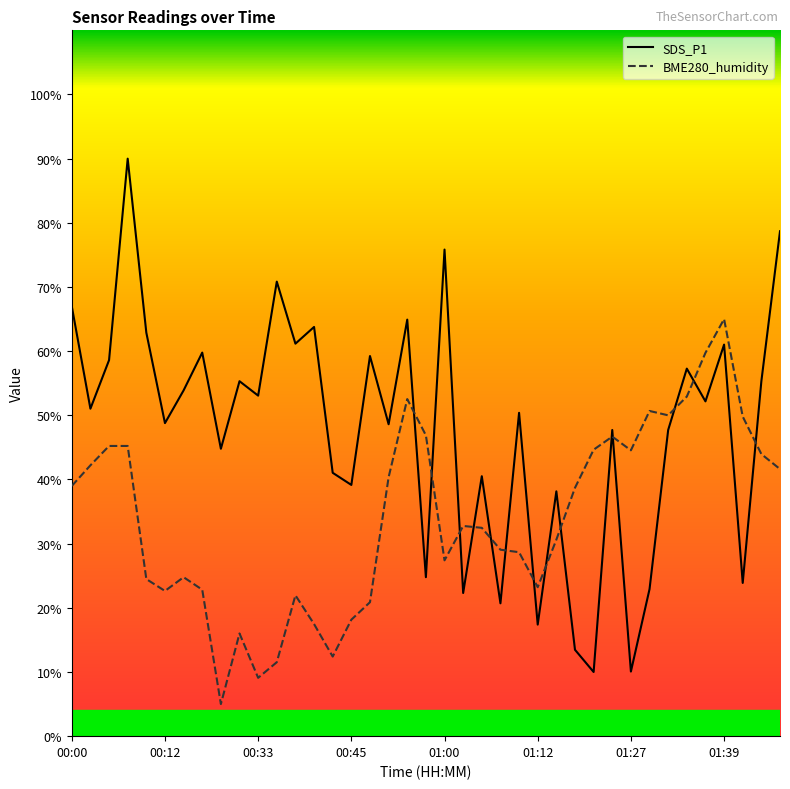

True or false: BME280_humidity has a value of 9.1 at 00:33.

True